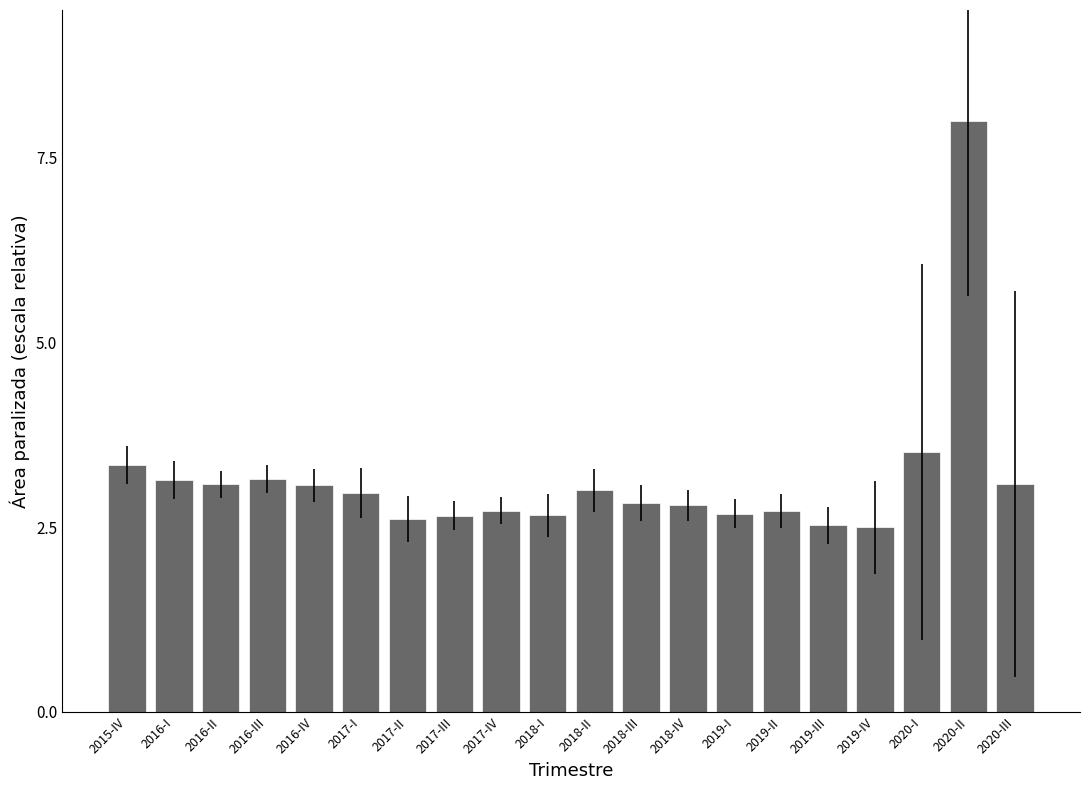

What is the value of the 5th bar from the left?

3.1